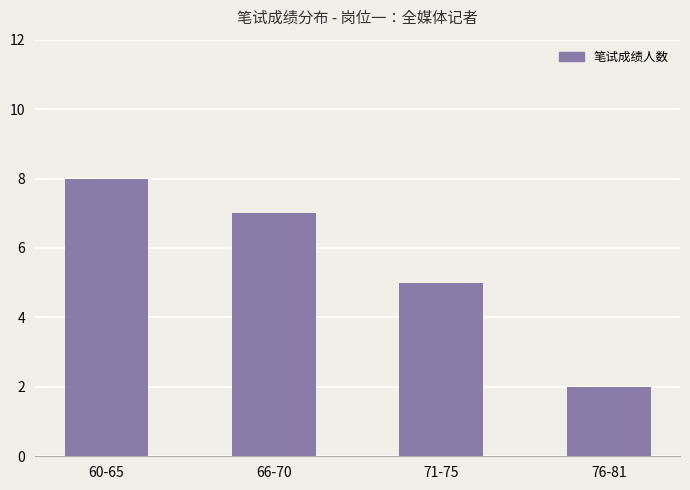

Does the chart contain stacked bars?

No